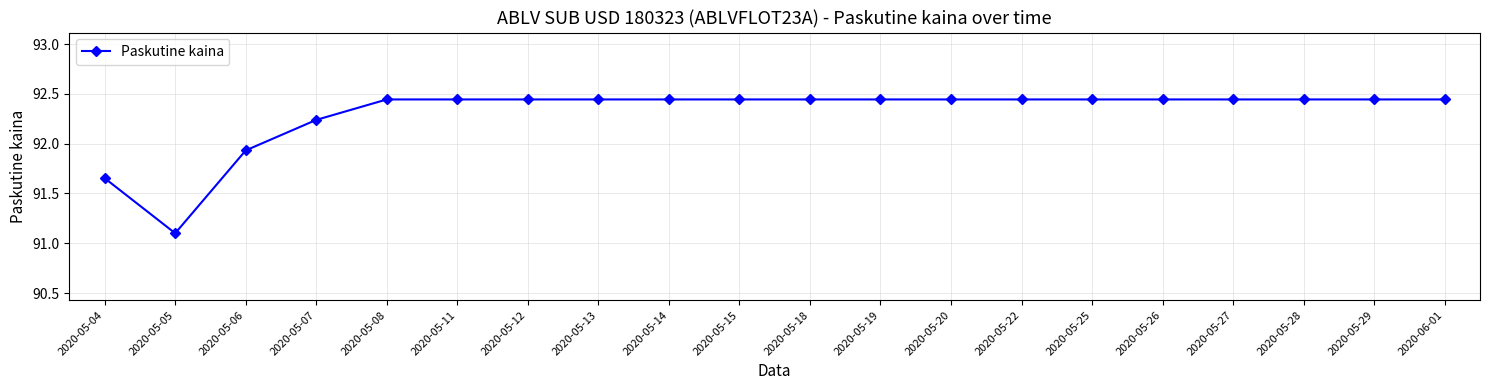

Where is the data nearest to the value 91?

2020-05-05